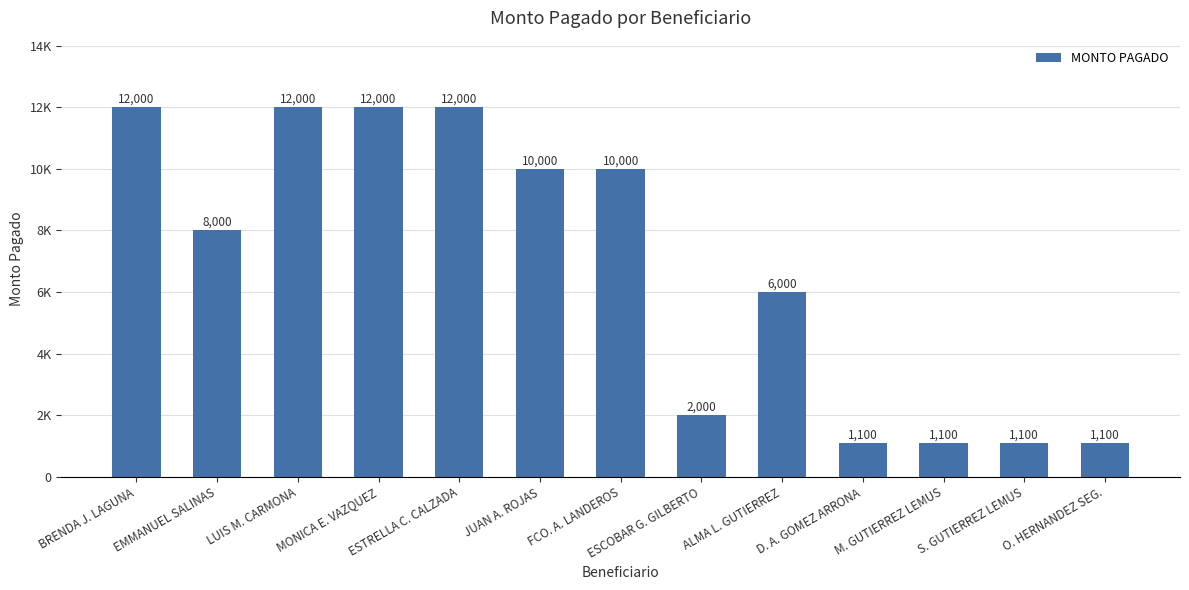

Are the bars horizontal?

No